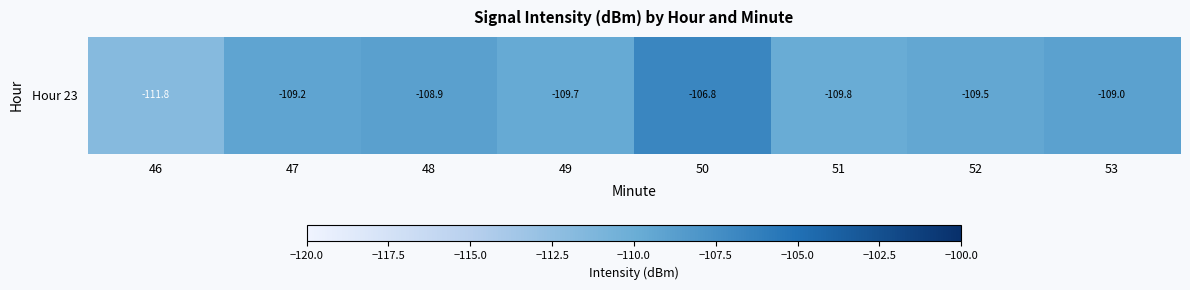

Where does the data first go above -109?

48